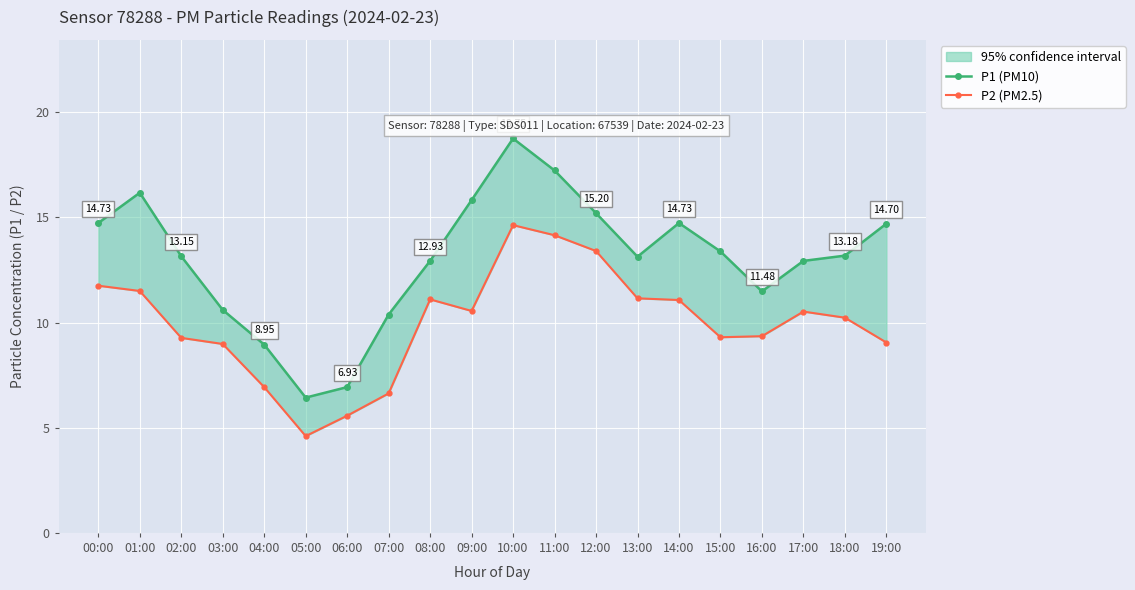

What is the difference between the highest and lowest values at 00:00?

3.0